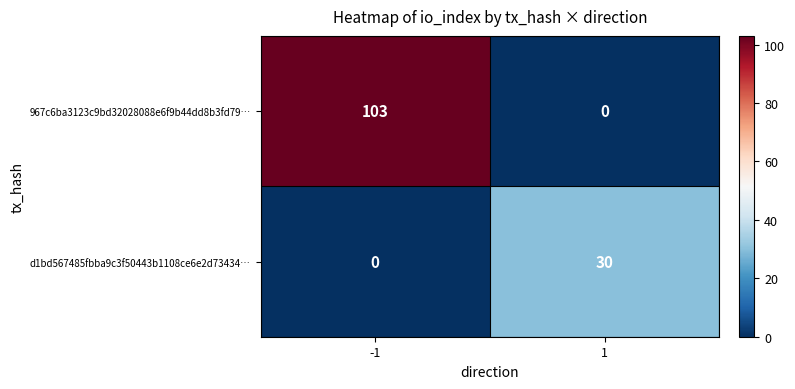

Which series has the largest total across all categories?

967c6ba3123c9bd32028088e6f9b44dd8b3fd79…